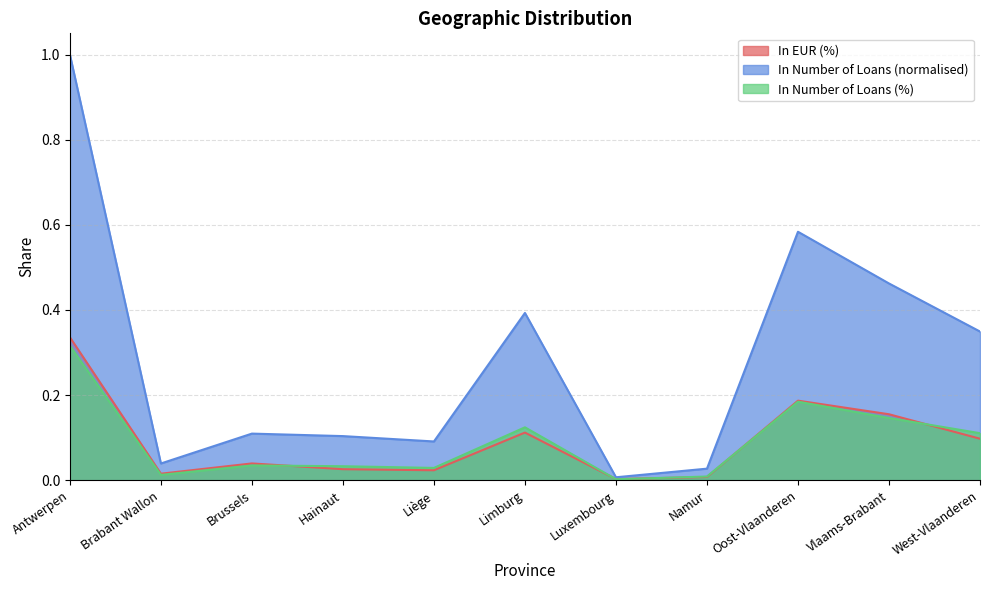

Where is the first local minimum for In Number of Loans?

Brabant Wallon